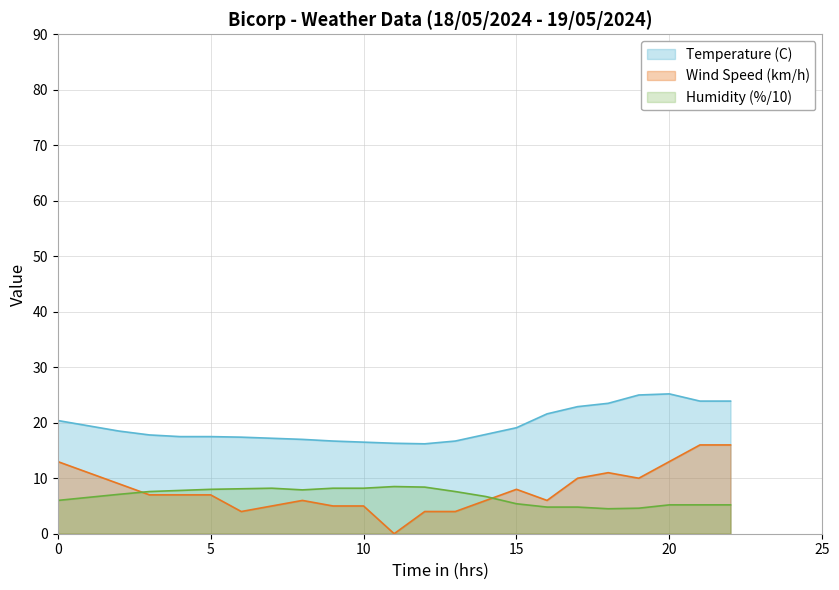

What is the spread (max minus min) of values at 02:00?

11.0